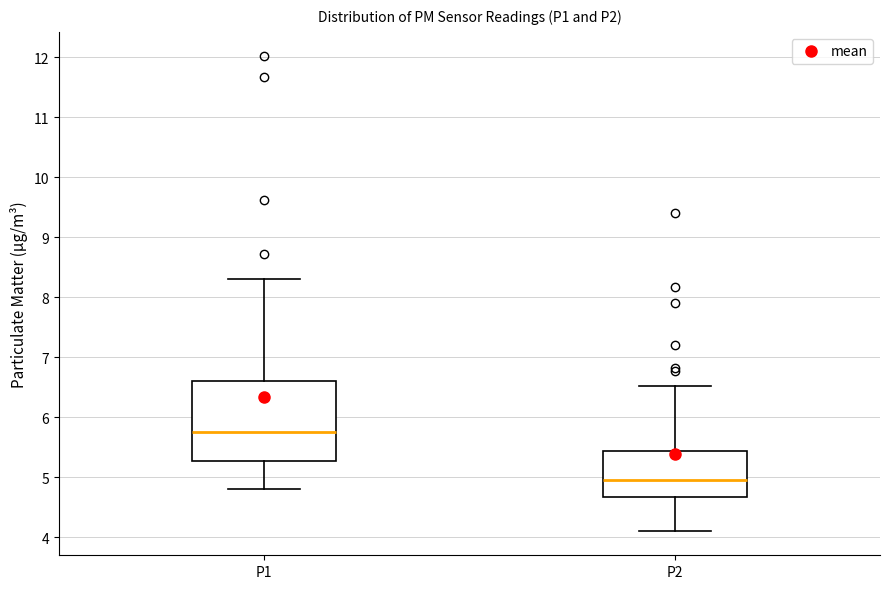

Reading left to right, read every box against the y-axis: the position of its median line, the range the box covers, and the ends of its whiskers. The values are not printed on the chart, so give them approximately, as read against the axis.

P1: median 5.8, box 5.3 to 6.6, whiskers 4.8 to 8.3
P2: median 5.0, box 4.7 to 5.4, whiskers 4.1 to 6.5